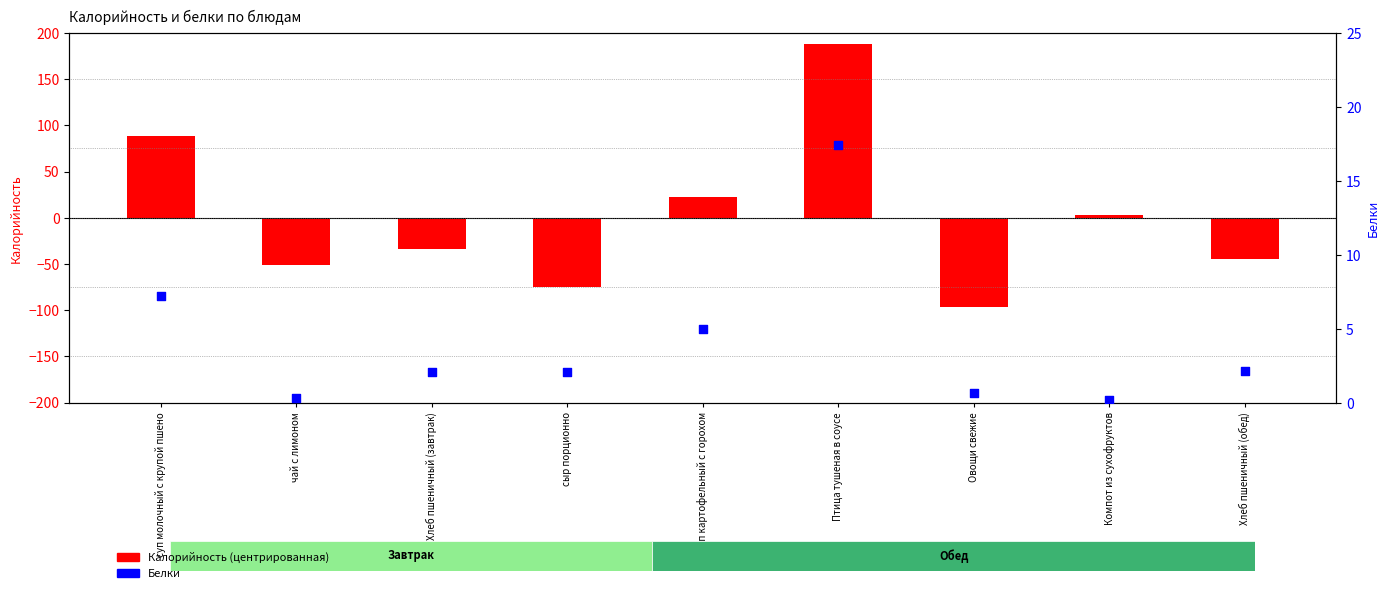

Which series reaches the minimum Y coordinate?

Калорийность (центрированная)